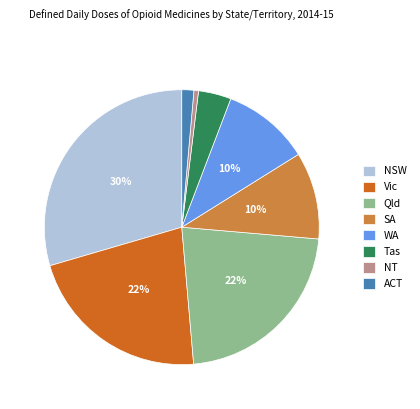

What percentage is the Vic slice, to the nearest percent?

22%